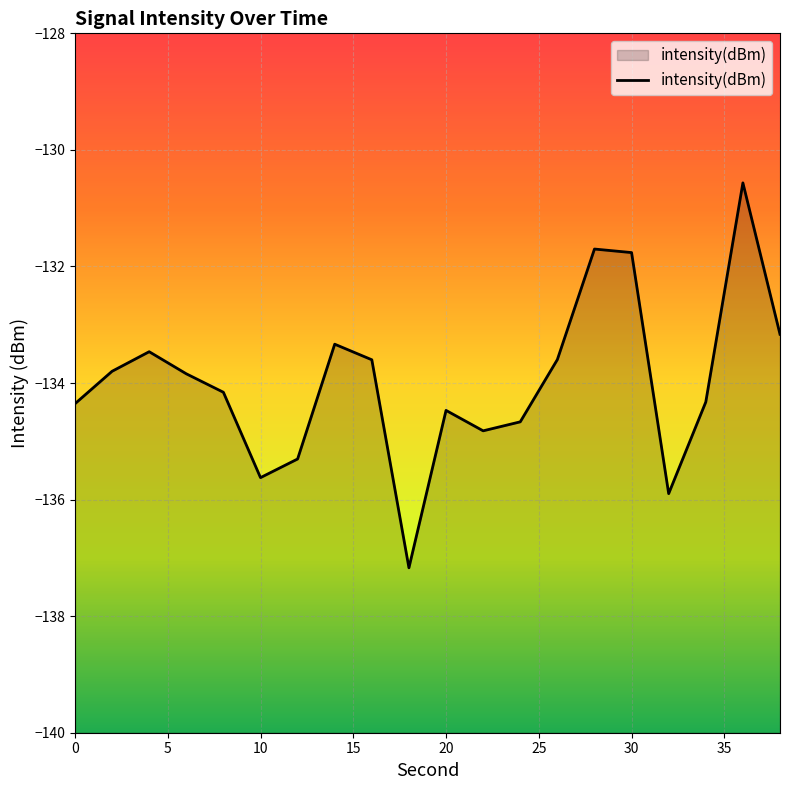

True or false: there are more than 0 points higher than both neighbors.

True